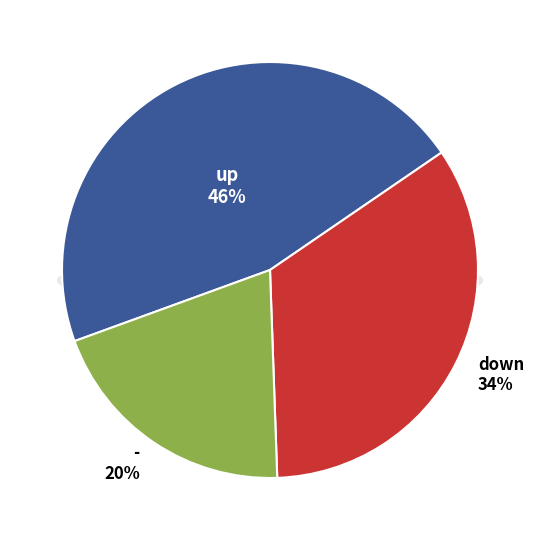

Count the number of slices in the pie.

3